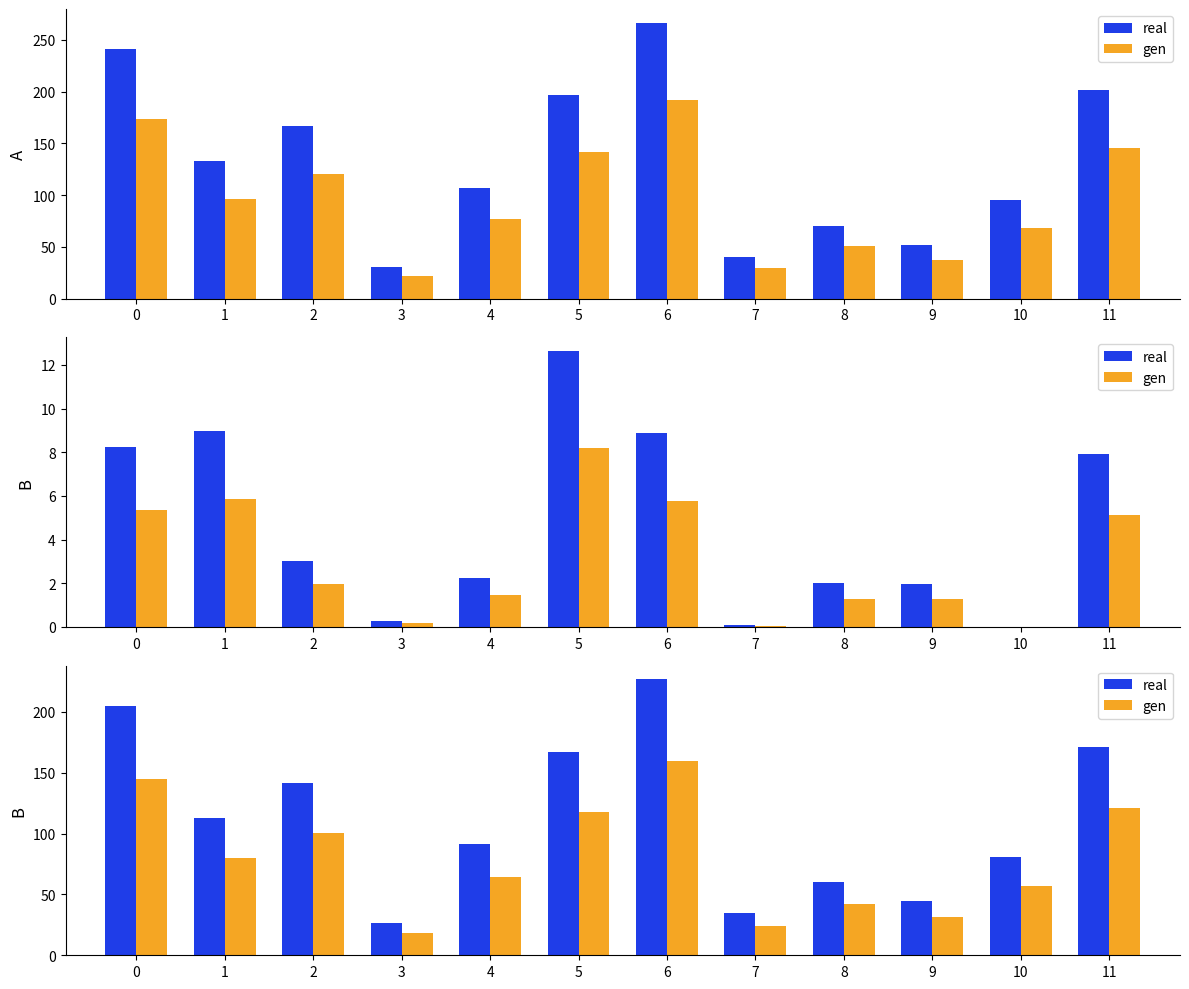

How many data points in real are above 113?

6